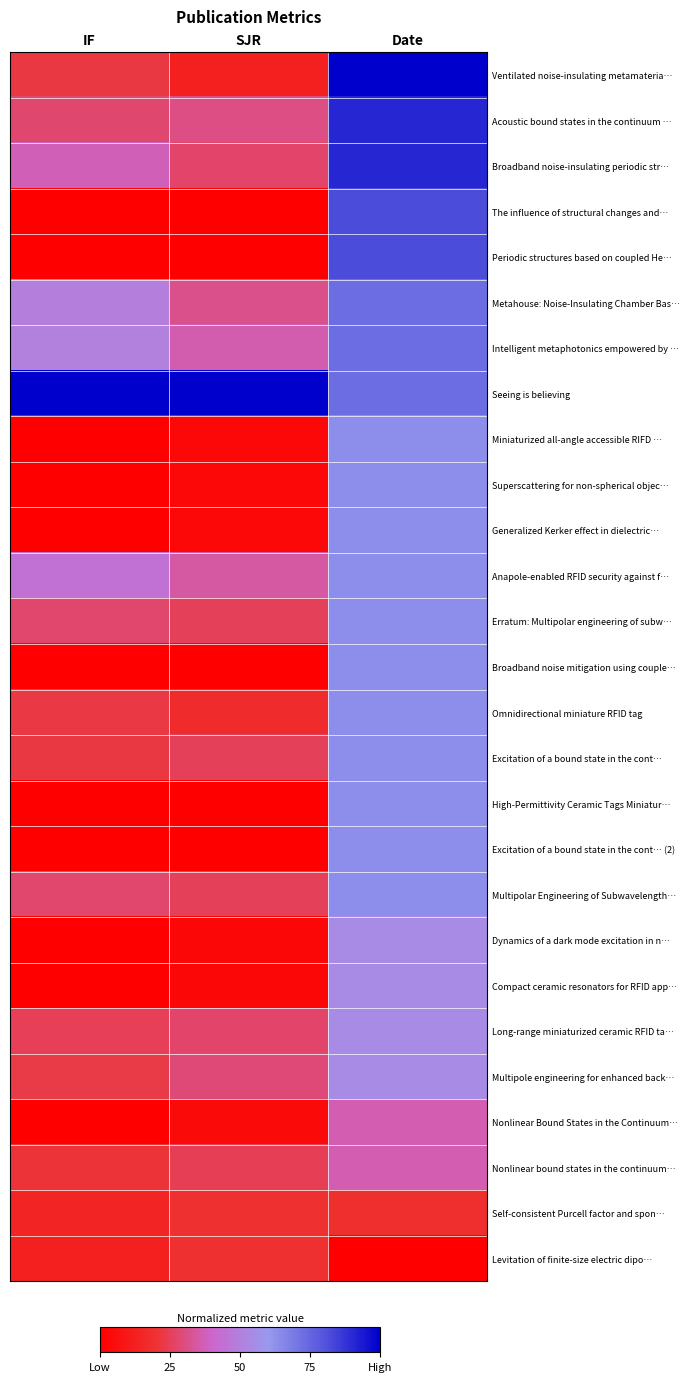

Reading left to right, extract all data points from this chart.

Ventilated noise-insulating metamateria…: IF=0.2	SJR=0.1	Date=1.0
Acoustic bound states in the continuum …: IF=0.3	SJR=0.3	Date=0.9
Broadband noise-insulating periodic str…: IF=0.4	SJR=0.3	Date=0.9
The influence of structural changes and…: IF=0.0	SJR=0.0	Date=0.8
Periodic structures based on coupled He…: IF=0.0	SJR=0.0	Date=0.8
Metahouse: Noise-Insulating Chamber Bas…: IF=0.5	SJR=0.3	Date=0.7
Intelligent metaphotonics empowered by …: IF=0.5	SJR=0.4	Date=0.7
Seeing is believing: IF=1.0	SJR=1.0	Date=0.7
Miniaturized all-angle accessible RIFD …: IF=0.0	SJR=0.0	Date=0.6
Superscattering for non-spherical objec…: IF=0.0	SJR=0.0	Date=0.6
Generalized Kerker effect in dielectric…: IF=0.0	SJR=0.0	Date=0.6
Anapole-enabled RFID security against f…: IF=0.4	SJR=0.3	Date=0.6
Erratum: Multipolar engineering of subw…: IF=0.3	SJR=0.3	Date=0.6
Broadband noise mitigation using couple…: IF=0.0	SJR=0.0	Date=0.6
Omnidirectional miniature RFID tag: IF=0.2	SJR=0.2	Date=0.6
Excitation of a bound state in the cont…: IF=0.2	SJR=0.3	Date=0.6
High-Permittivity Ceramic Tags Miniatur…: IF=0.0	SJR=0.0	Date=0.6
Excitation of a bound state in the cont… (2): IF=0.0	SJR=0.0	Date=0.6
Multipolar Engineering of Subwavelength…: IF=0.3	SJR=0.3	Date=0.6
Dynamics of a dark mode excitation in n…: IF=0.0	SJR=0.0	Date=0.5
Compact ceramic resonators for RFID app…: IF=0.0	SJR=0.0	Date=0.5
Long-range miniaturized ceramic RFID ta…: IF=0.2	SJR=0.3	Date=0.5
Multipole engineering for enhanced back…: IF=0.2	SJR=0.3	Date=0.5
Nonlinear Bound States in the Continuum…: IF=0.0	SJR=0.0	Date=0.4
Nonlinear bound states in the continuum…: IF=0.2	SJR=0.2	Date=0.4
Self-consistent Purcell factor and spon…: IF=0.1	SJR=0.2	Date=0.2
Levitation of finite-size electric dipo…: IF=0.1	SJR=0.2	Date=0.0